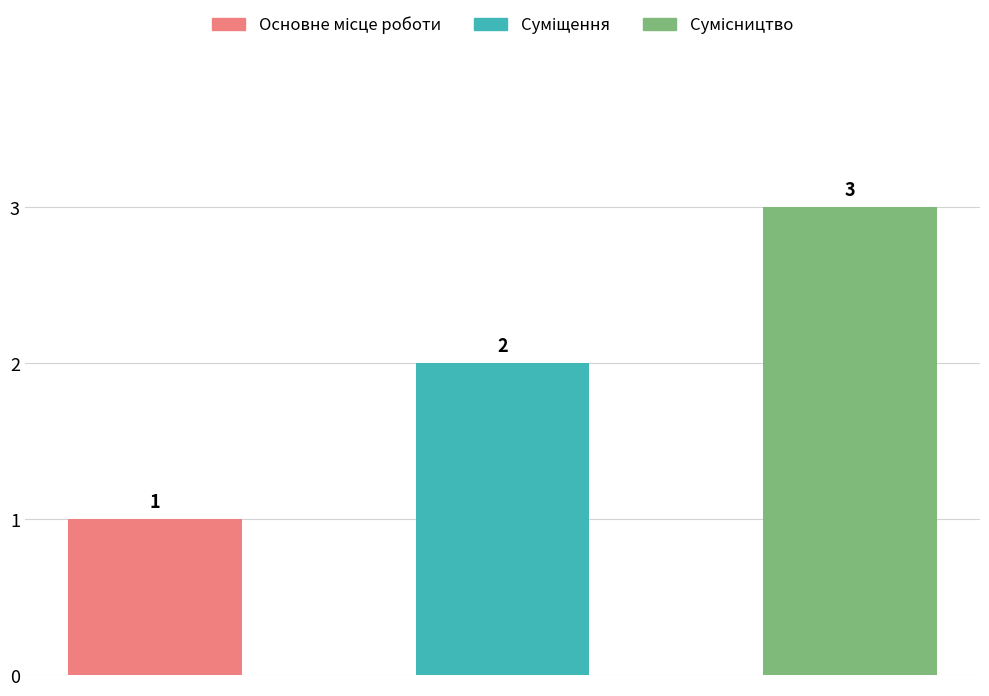

How many bars are there in total?

3